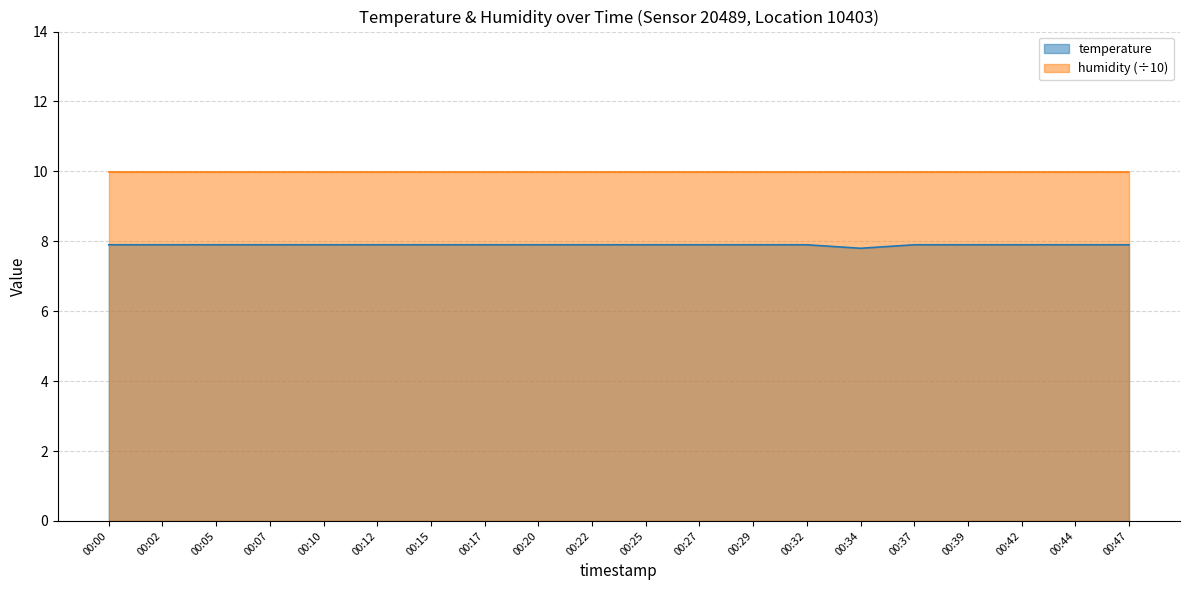

What is the ratio of the value at 00:47 to the value at 00:20?

1.0